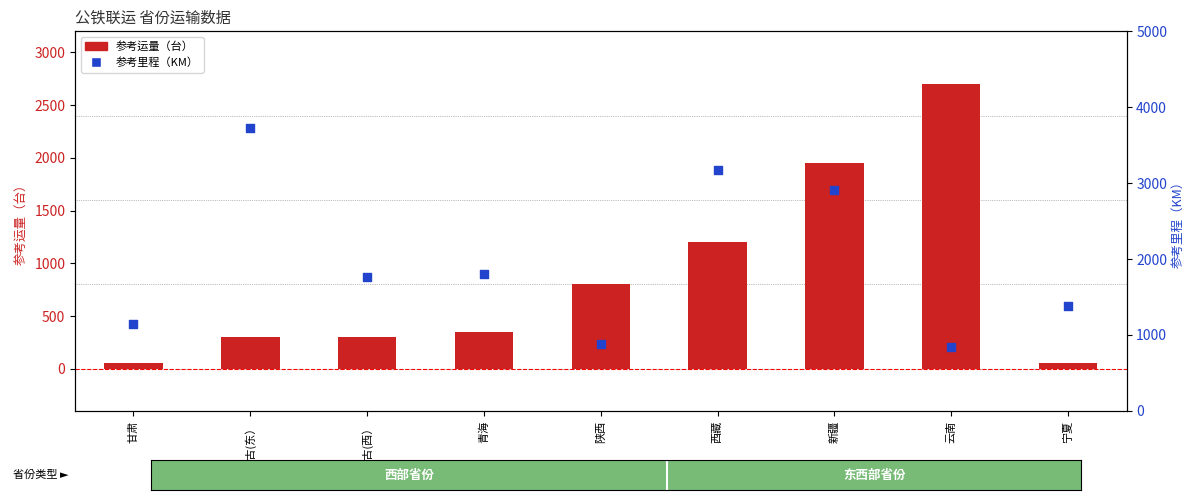

Which series reaches the maximum Y coordinate?

参考里程（KM）